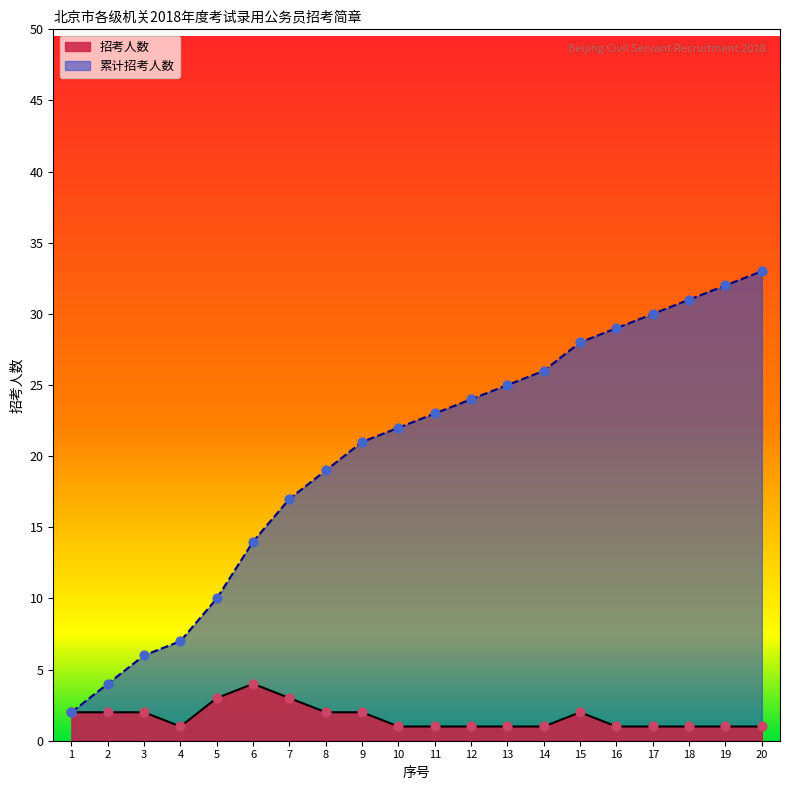

At which category is the sum across all series the highest?

20